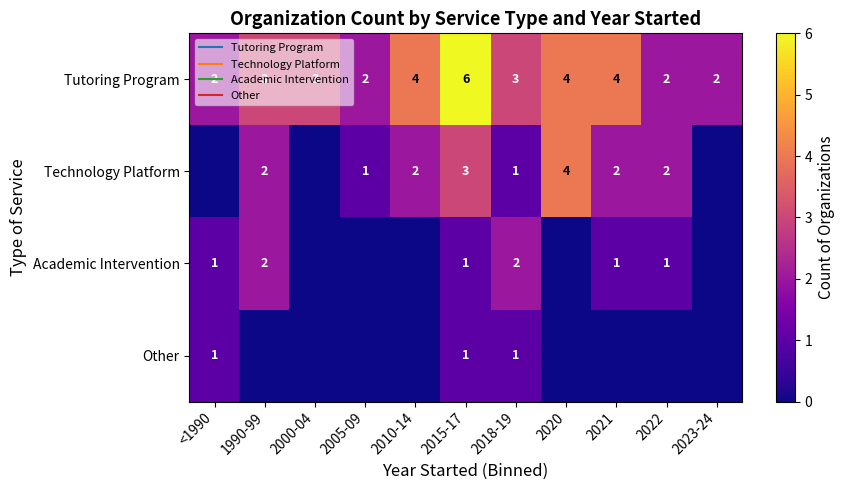

True or false: Technology Platform has a value of 3 at 2010-14.

False